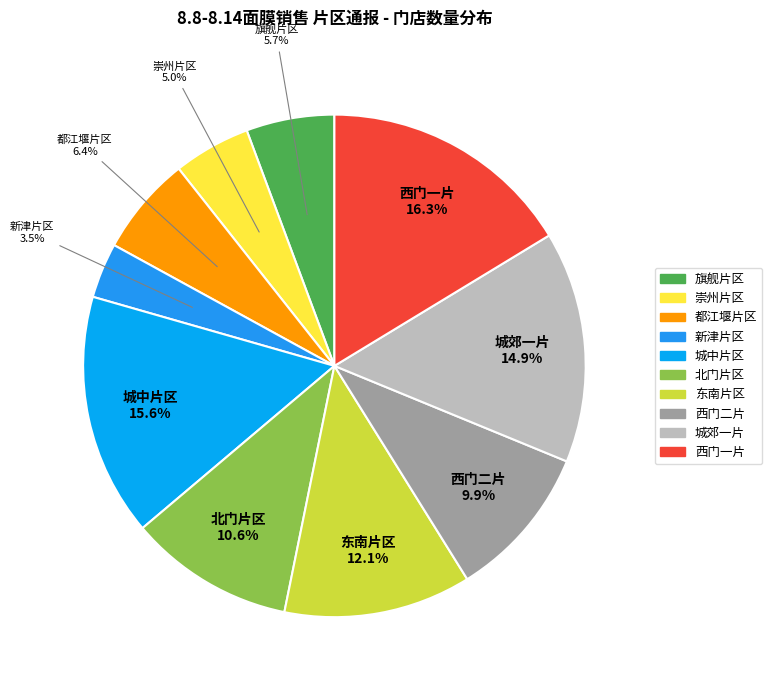

How many slices are in this pie chart?

10